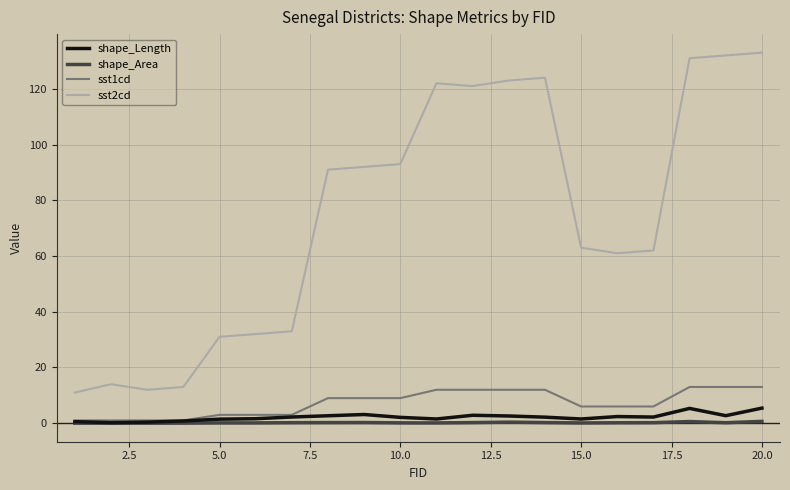

Which series has the widest spread of values?

sst2cd